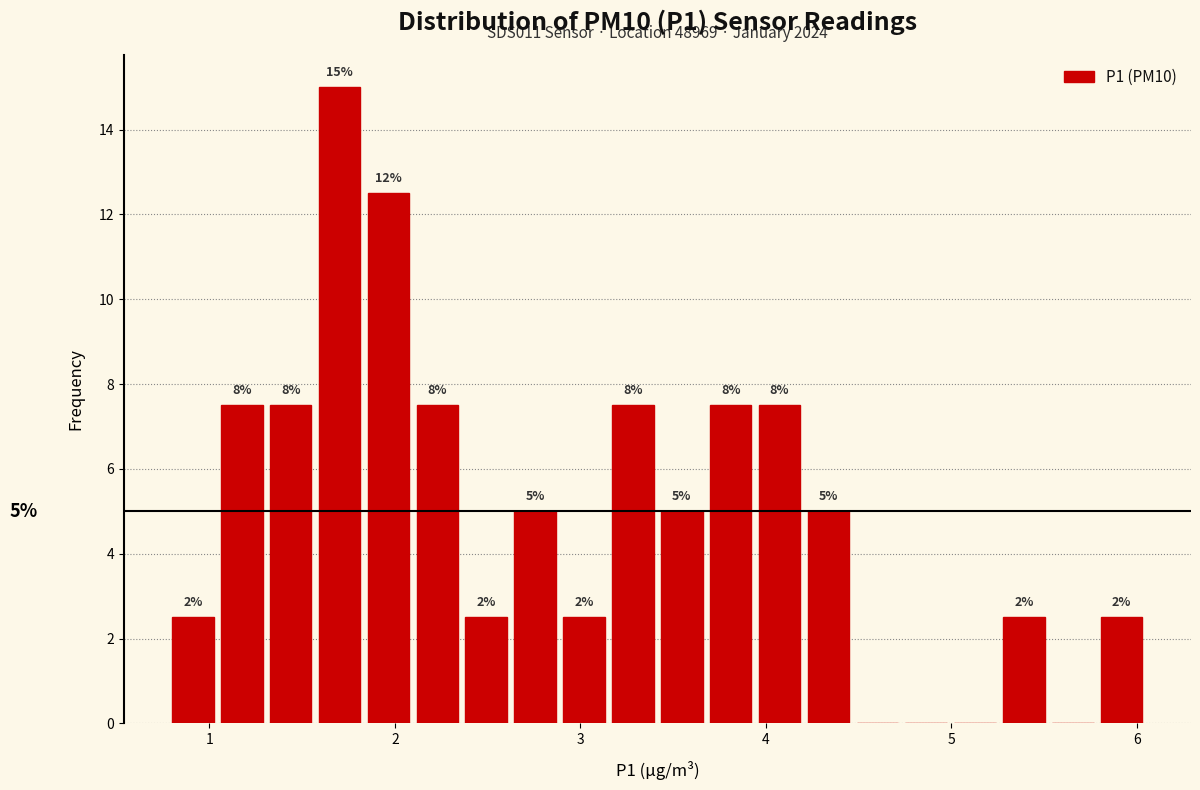

Read against the x-axis, roughly where is the centre of the tallest bar?

1.7